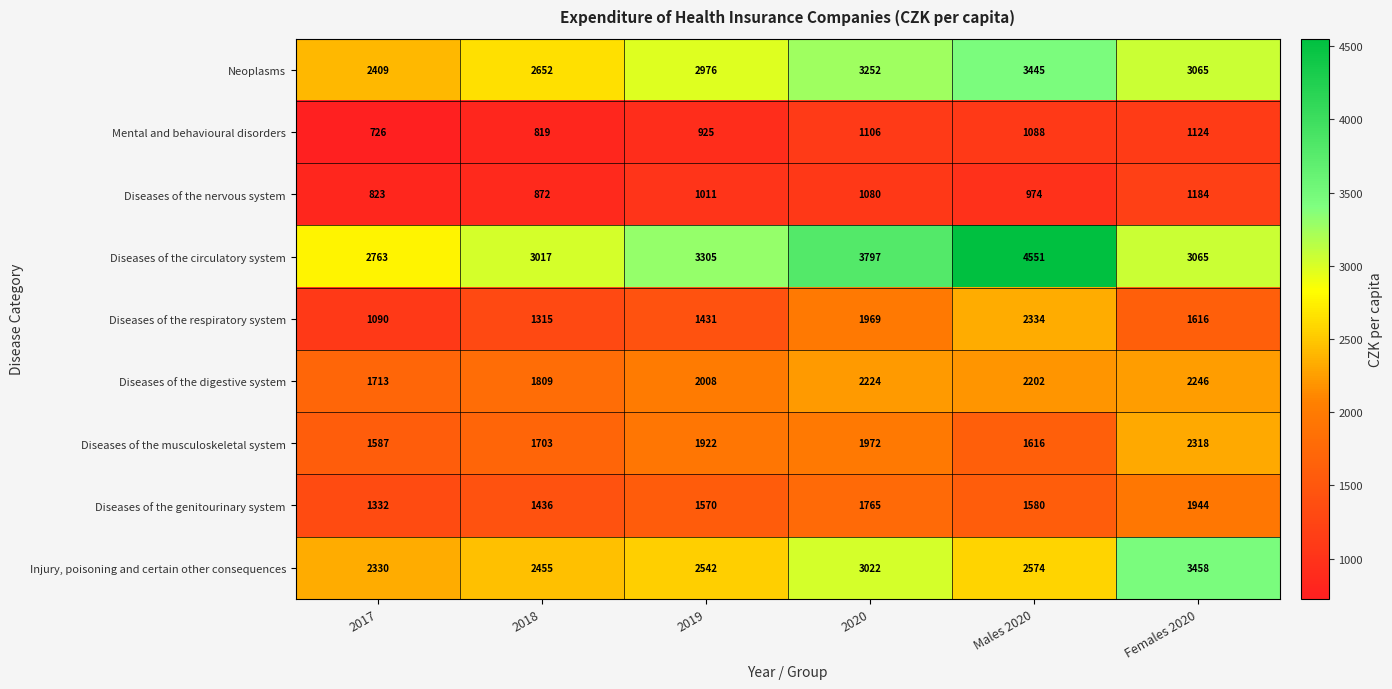

Is the value of Diseases of the nervous system at 2017 greater than the value of Diseases of the digestive system at 2019?

No